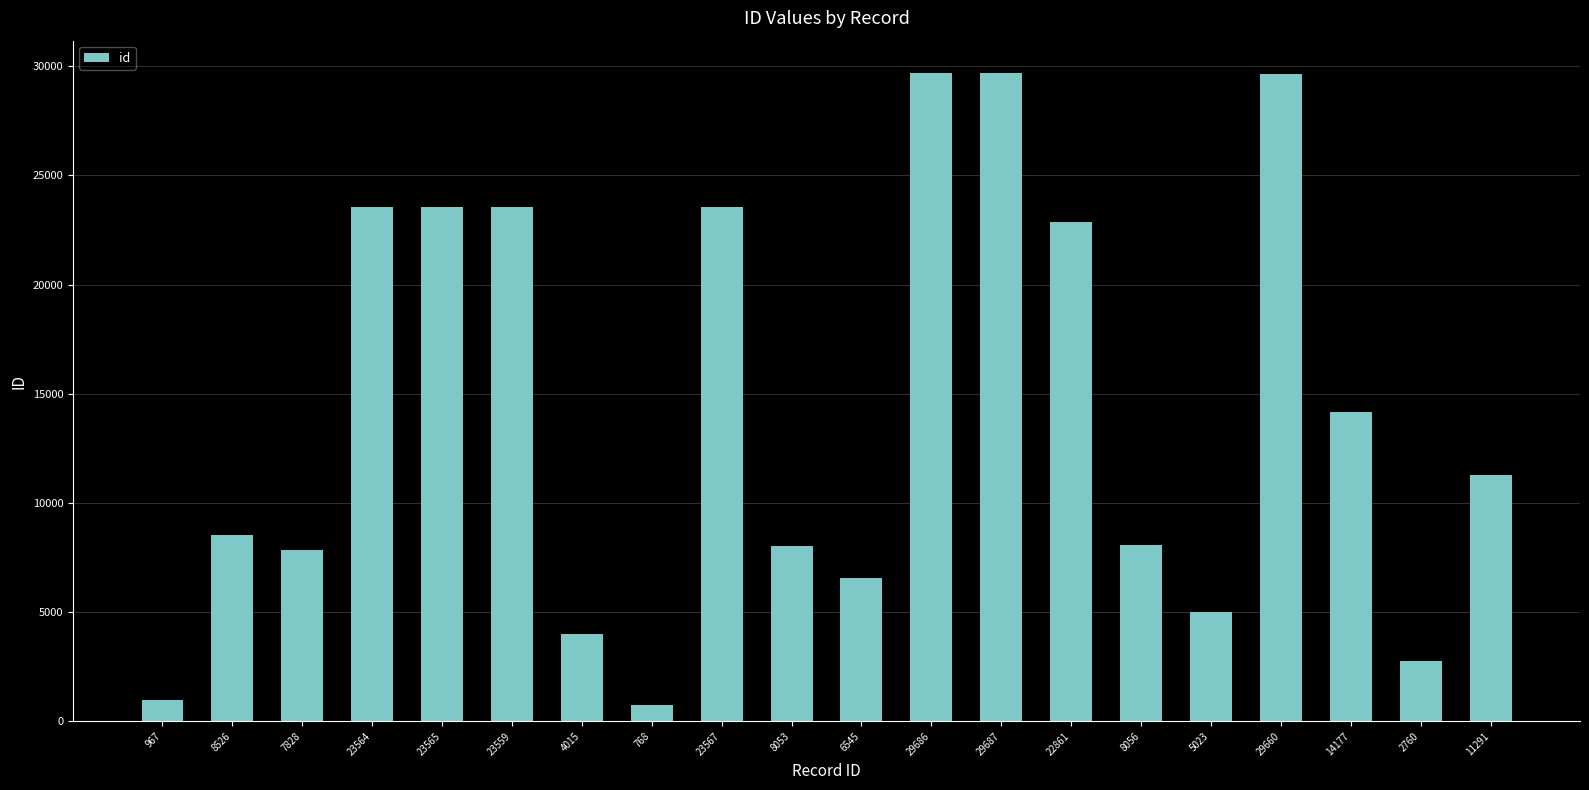

What is the change in value from 8526 to 6545?

-1981